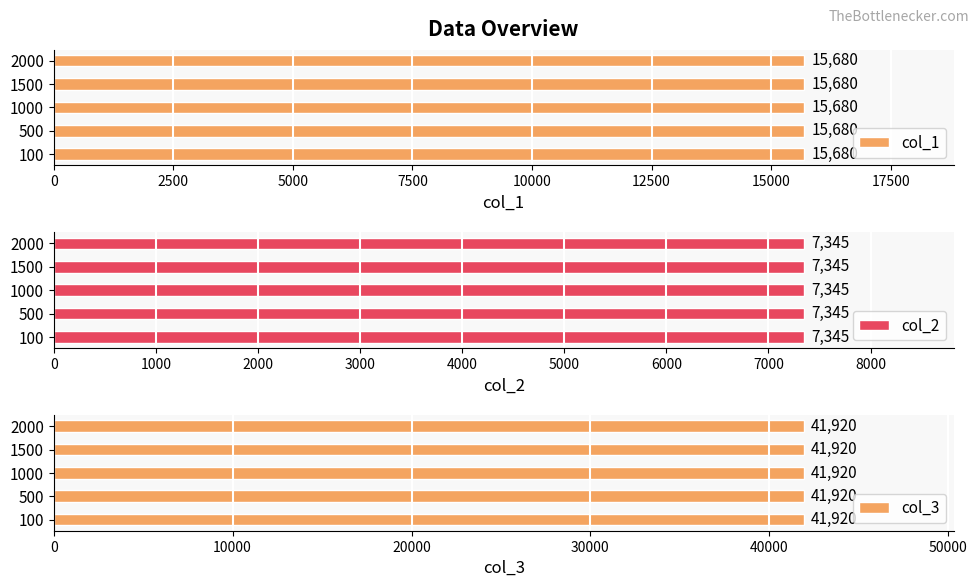

Where is col_2 nearest to the value 7345?

100